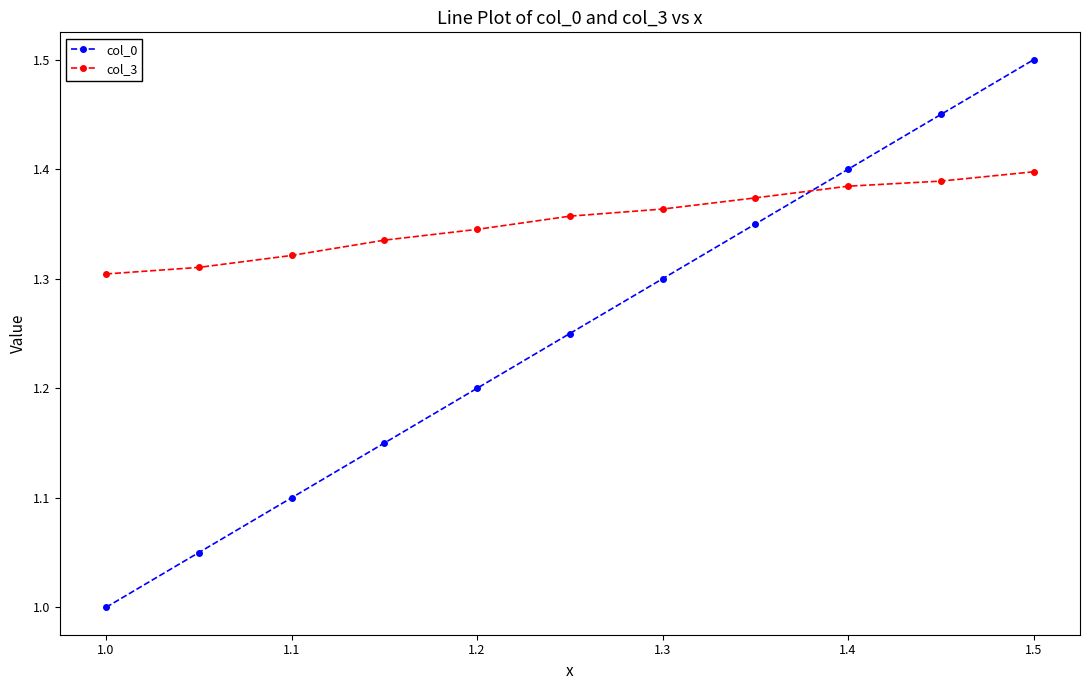

Which series has the largest range (max minus min)?

col_0